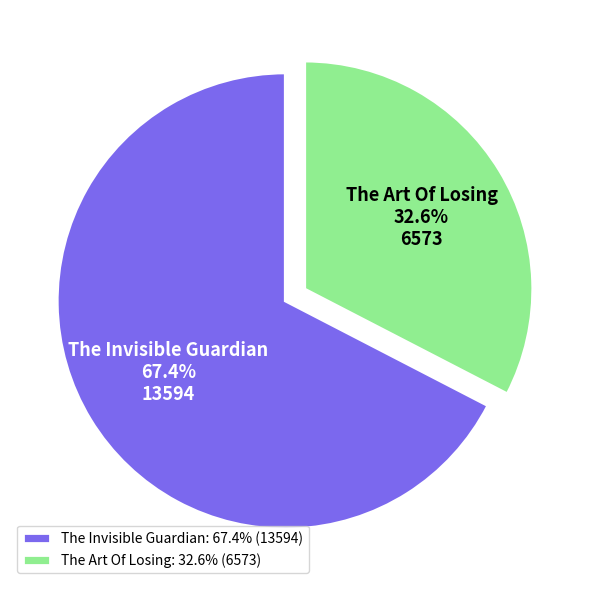

To the nearest percent, what is the difference between the largest and smallest slice percentages?

35%